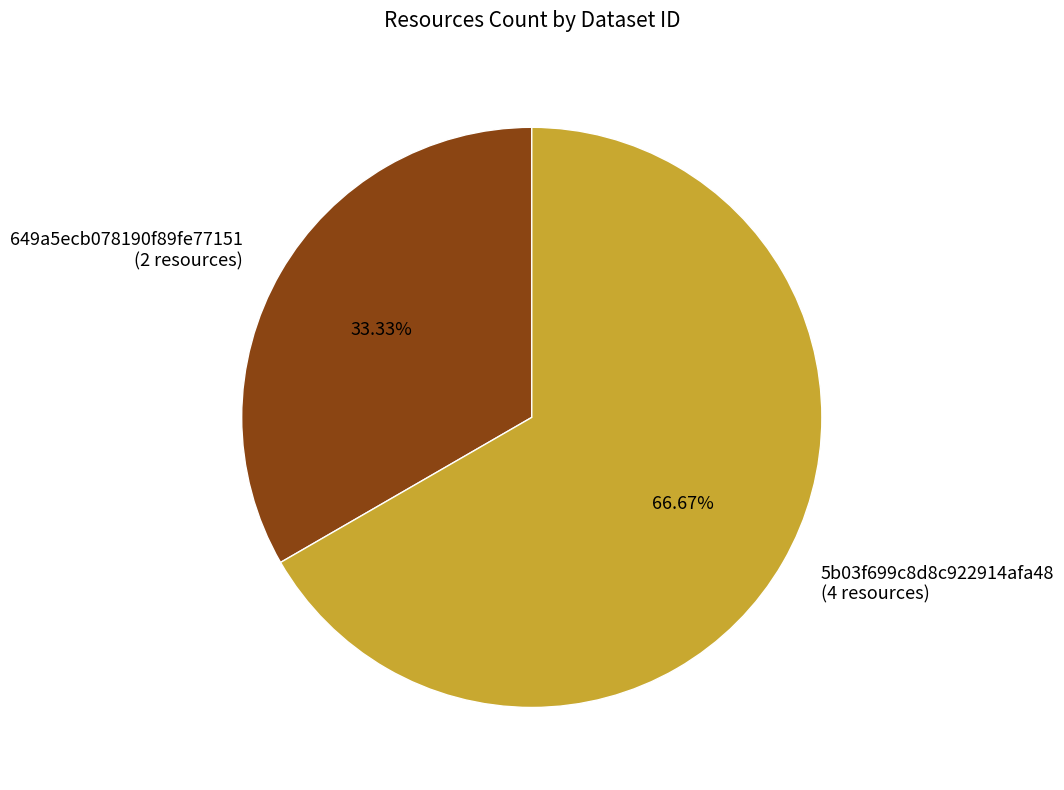

Is the sum of 5b03f699c8d8c922914afa48 and 649a5ecb078190f89fe77151 greater than half?

Yes